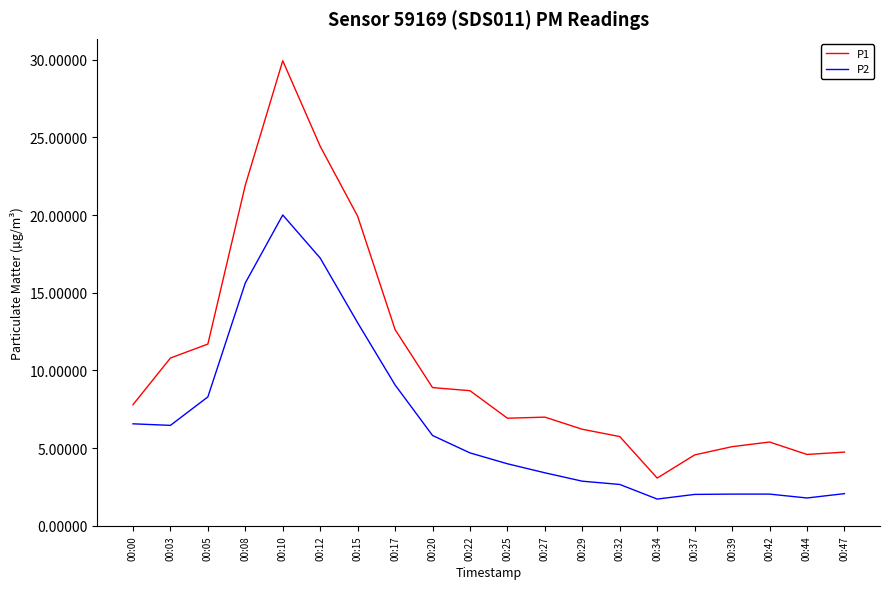

Rank the series by their maximum value, from highest to lowest.

P1, P2